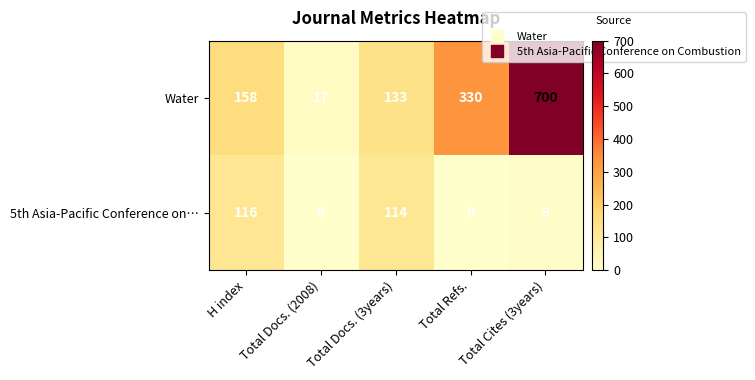

List the series in order of their overall mean, highest first.

Water, 5th Asia-Pacific Conference on…